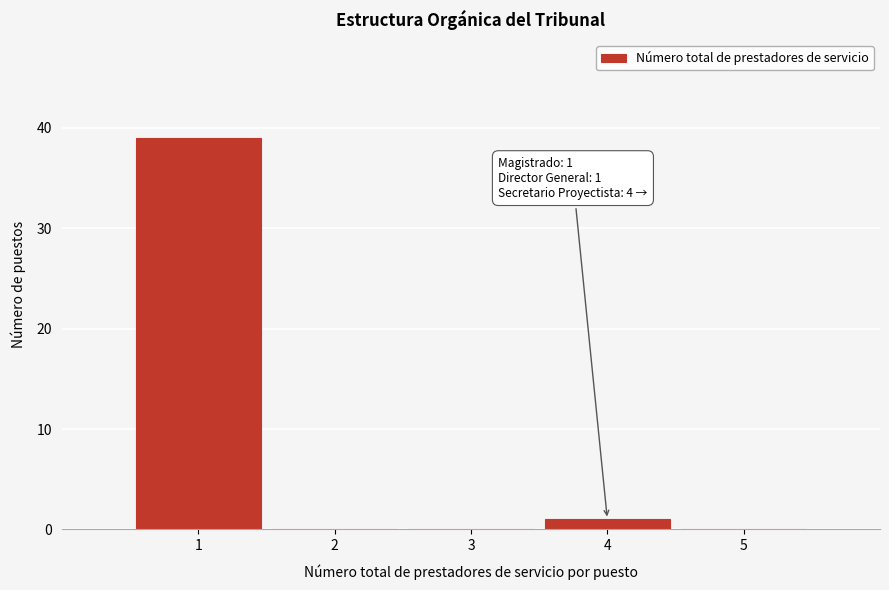

Over which range of the x-axis is the bar tallest?

0.5 to 1.5